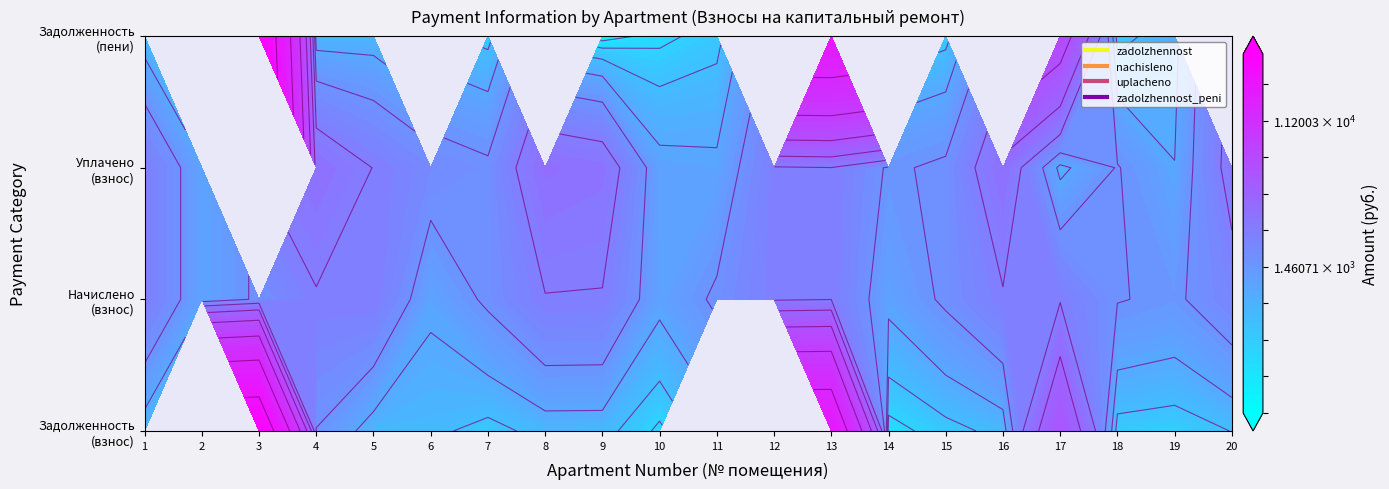

Reading left to right, extract all data points from this chart.

zadolzhennost: 1=784.1	2=0.0	3=26802.0	4=1570.7	5=803.8	6=757.1	7=564.1	8=797.6	9=792.7	10=387.1	11=0.0	12=0.0	13=18290.0	14=347.7	15=562.9	16=785.3	17=5484.6	18=540.8	19=488.3	20=689.5
nachisleno: 1=2352.3	2=1143.0	3=1688.6	4=2356.0	5=2411.3	6=1135.6	7=1692.3	8=2392.9	9=2378.1	10=1161.4	11=1688.6	12=2322.8	13=2411.3	14=1161.4	15=1688.6	16=2356.0	17=2356.0	18=1622.3	19=1474.8	20=2068.4
uplacheno: 1=2352.3	2=1143.0	3=0.0	4=3141.3	5=2411.3	6=1892.7	7=1692.3	8=3203.7	9=2980.3	10=1178.5	11=1125.8	12=2322.8	13=2411.6	14=1509.2	15=1688.6	16=3141.3	17=905.6	18=1622.3	19=1047.6	20=2757.9
zadolzhennost_peni: 1=784.1	2=0.0	3=28490.7	4=785.3	5=803.8	6=0.0	7=564.1	8=0.0	9=190.5	10=370.1	11=562.9	12=0.0	13=18289.7	14=0.0	15=562.9	16=0.0	17=6934.9	18=540.8	19=915.5	20=0.0